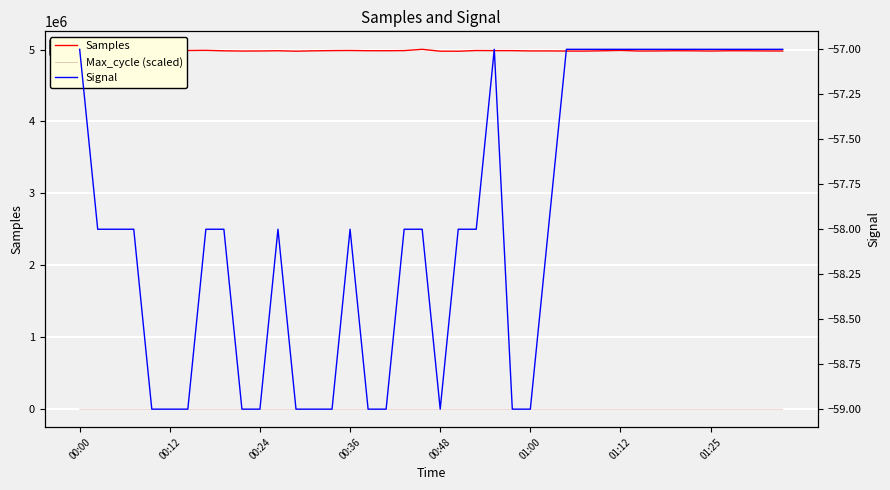

Is this an area chart (filled region under the line)?

No